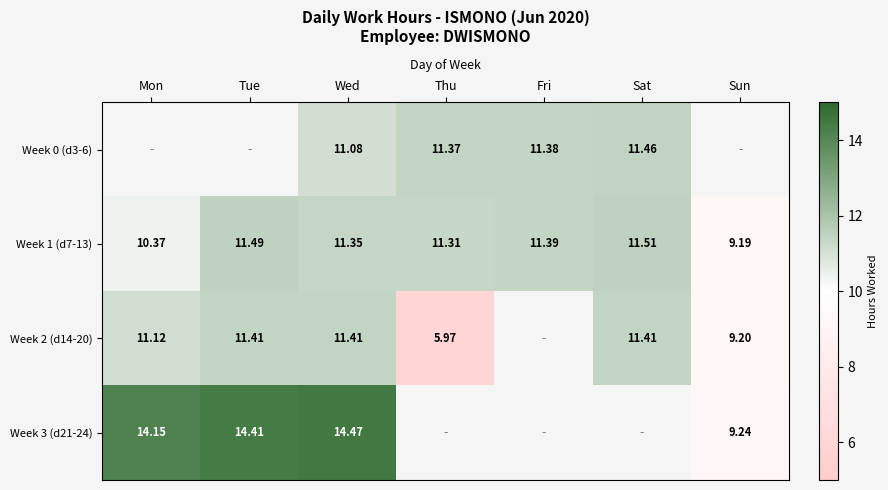

At which label does Week 1 (d7-13) reach its peak?

Sat